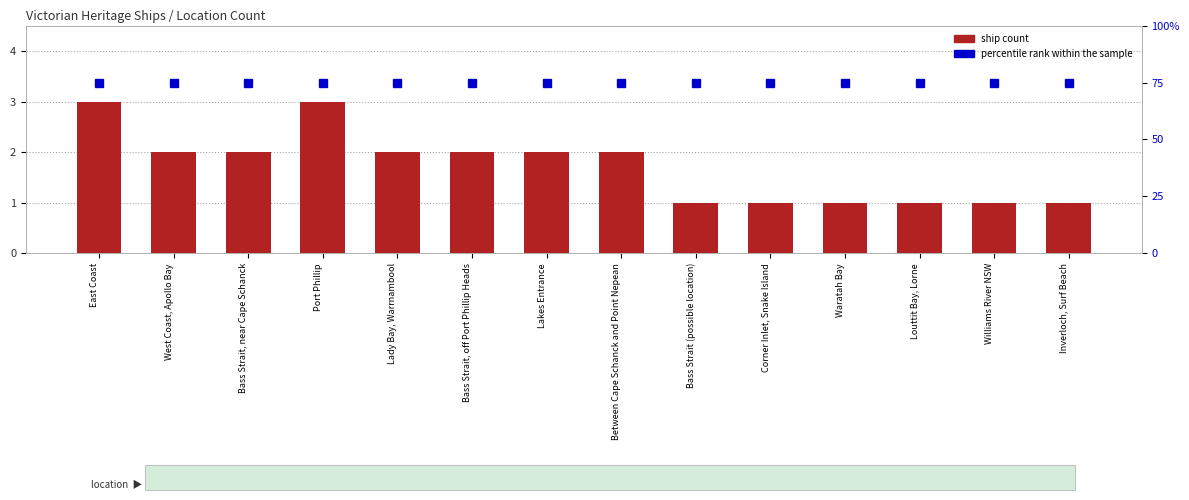

List the series in order of their overall mean, lowest first.

ship count, percentile rank within the sample